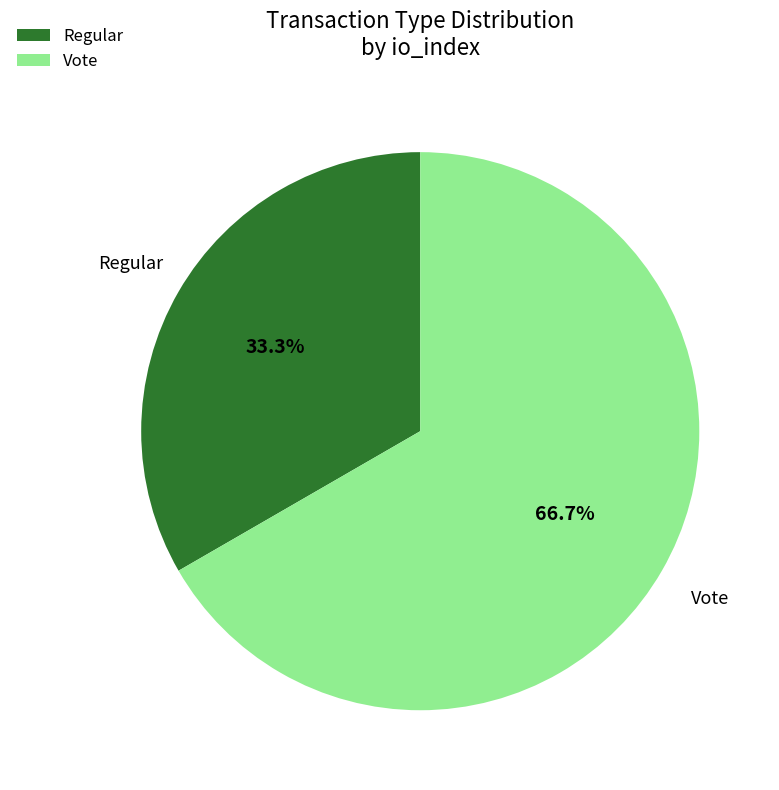

Which slice represents more than half of the pie?

Vote